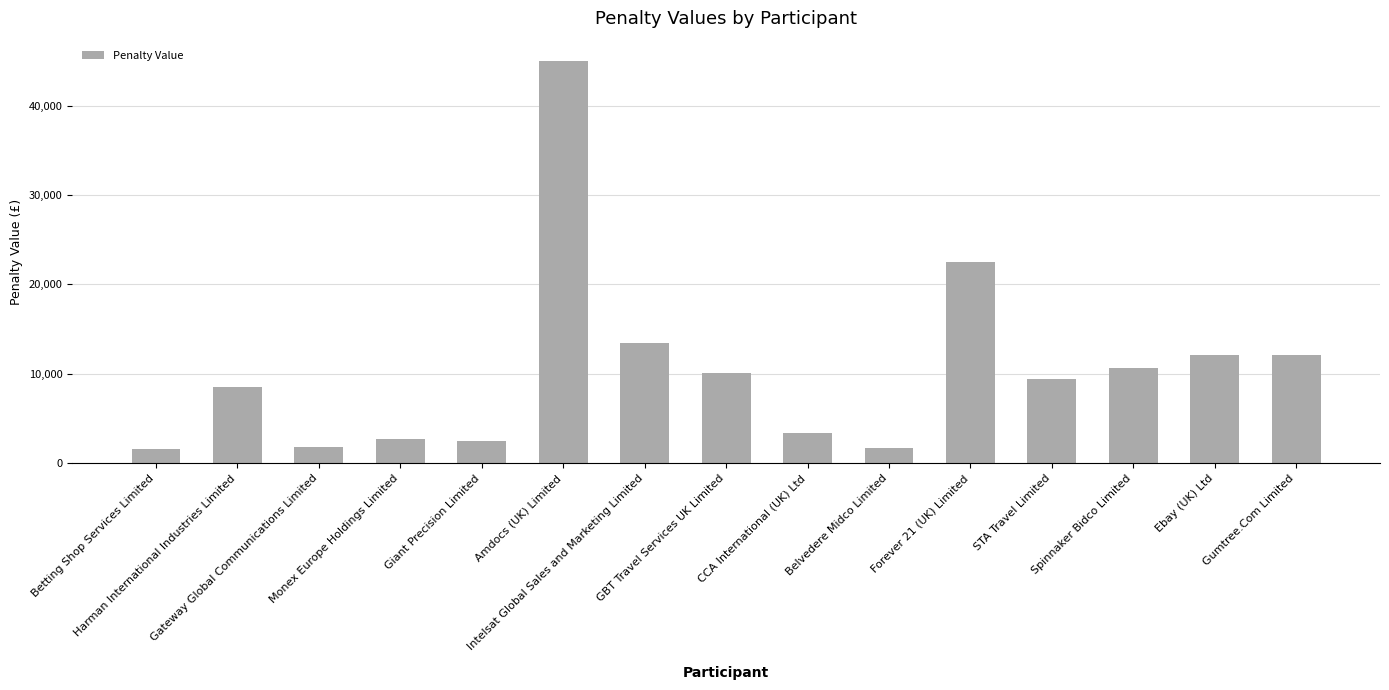

True or false: the data shows 22500 at Forever 21 (UK) Limited.

True